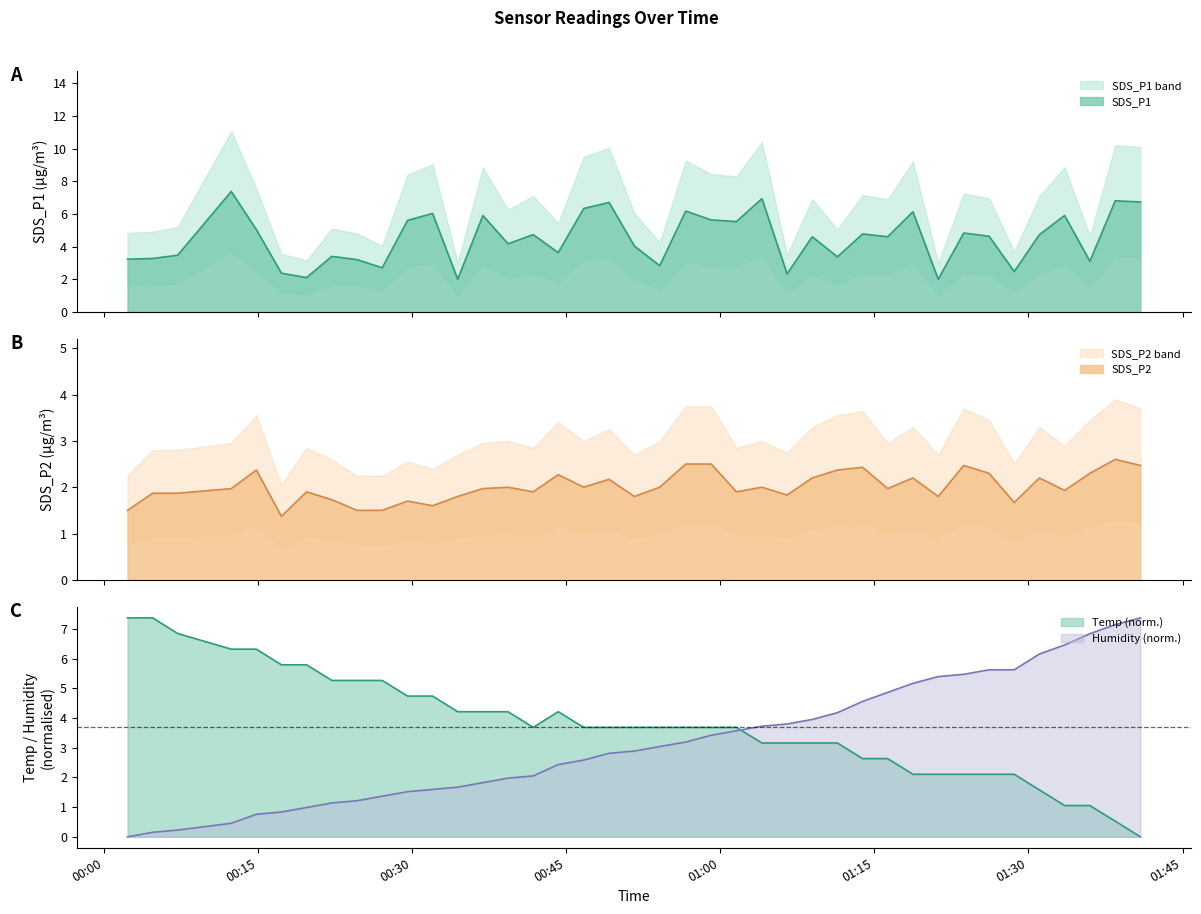

What is the greatest value displayed?

7.4